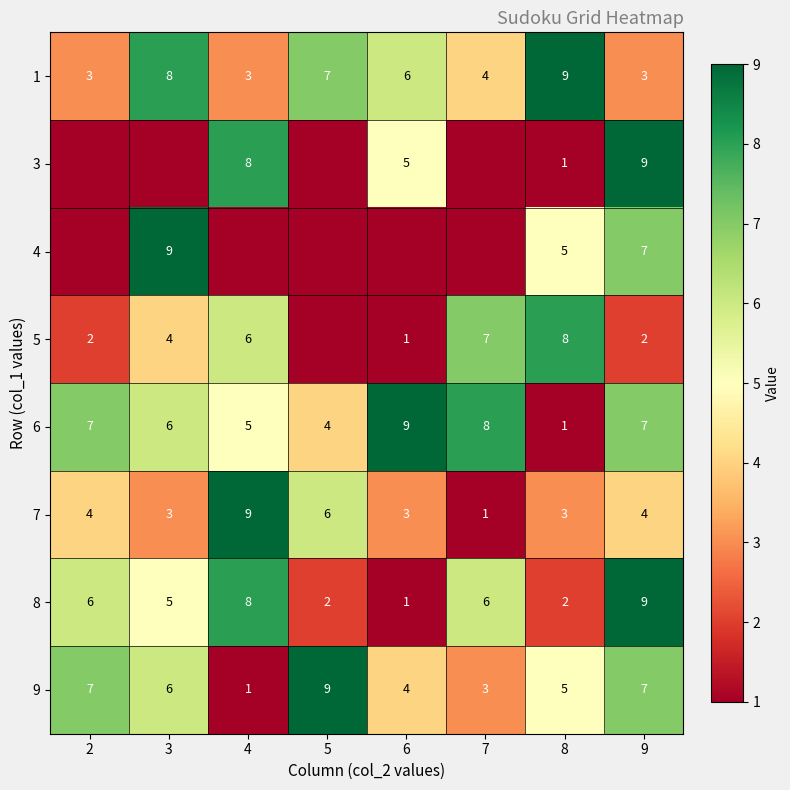

What is the total value across all series at 9?

48